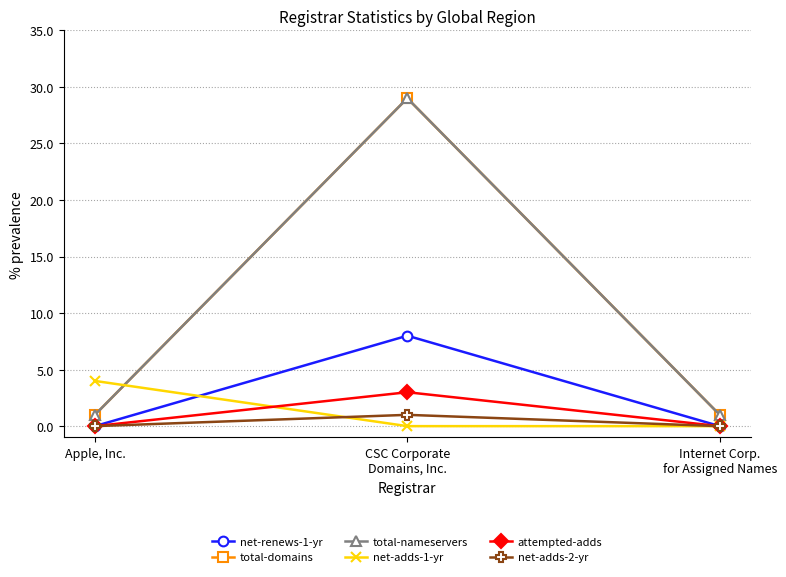

Does the chart have visible grid lines?

Yes